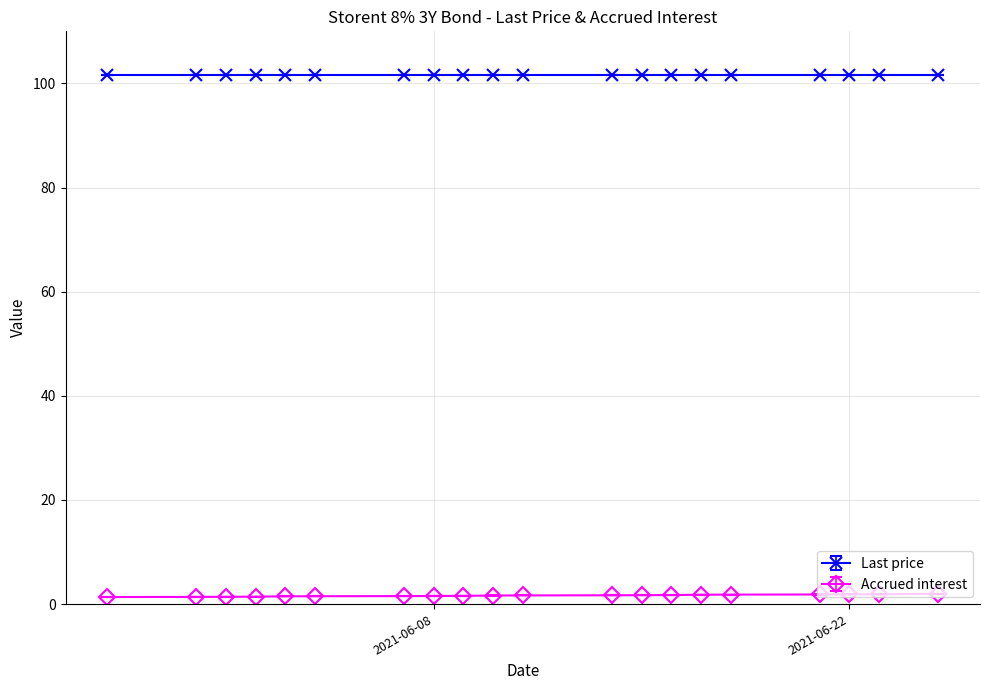

Does the chart display data point markers on the line(s)?

Yes